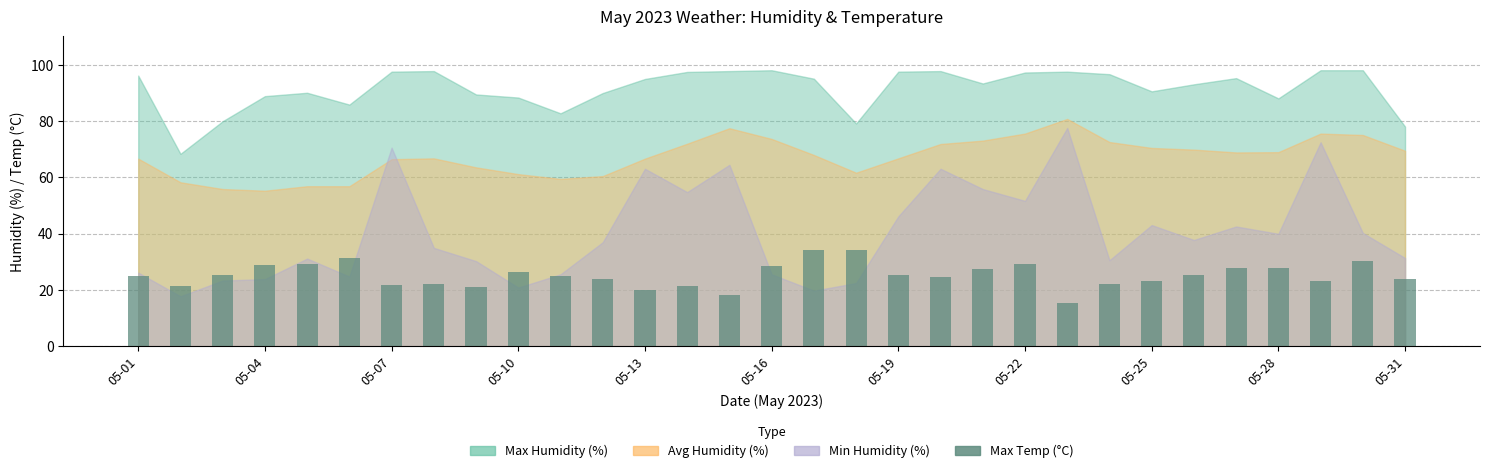

What is the difference between the second highest and minimum values?

18.9